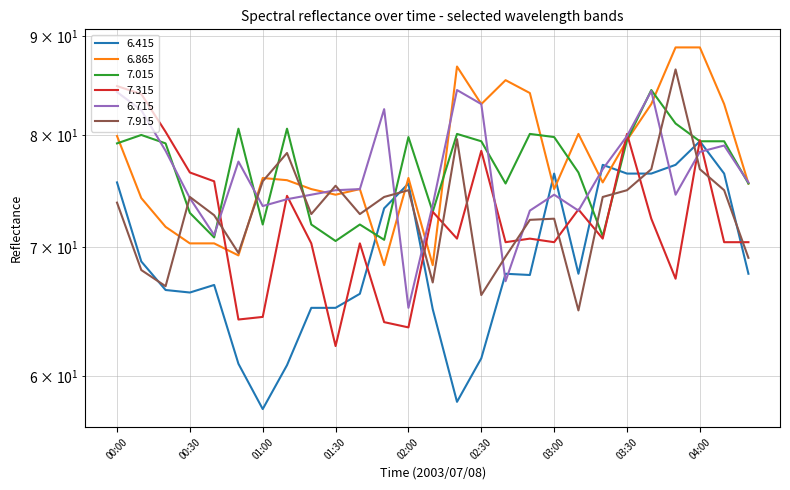

What is the label of the 27th point from the right?

00:00